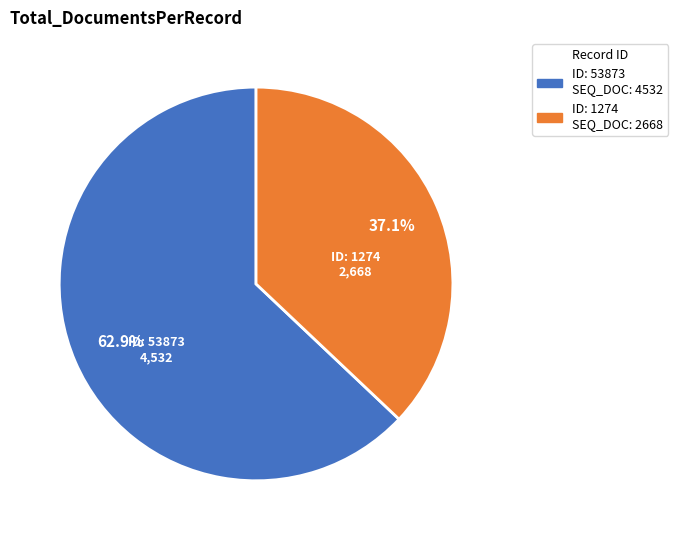

Does any single category account for the majority?

Yes